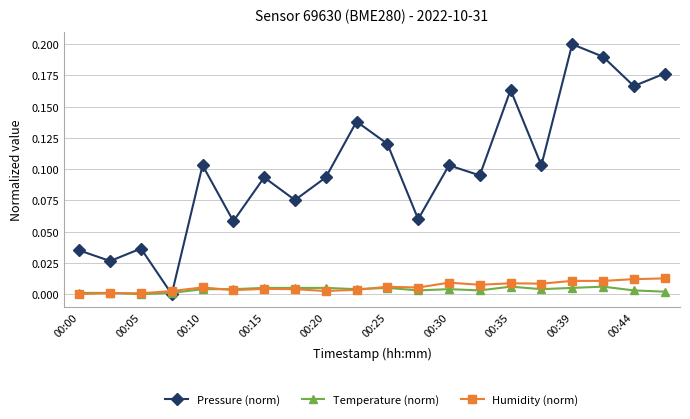

True or false: Pressure (norm) has more than 0 interior local peaks.

True